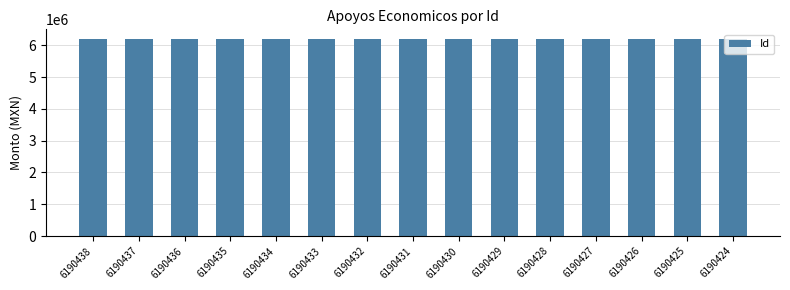

What is the sum of the values at 6190432 and 6190426?

12380858